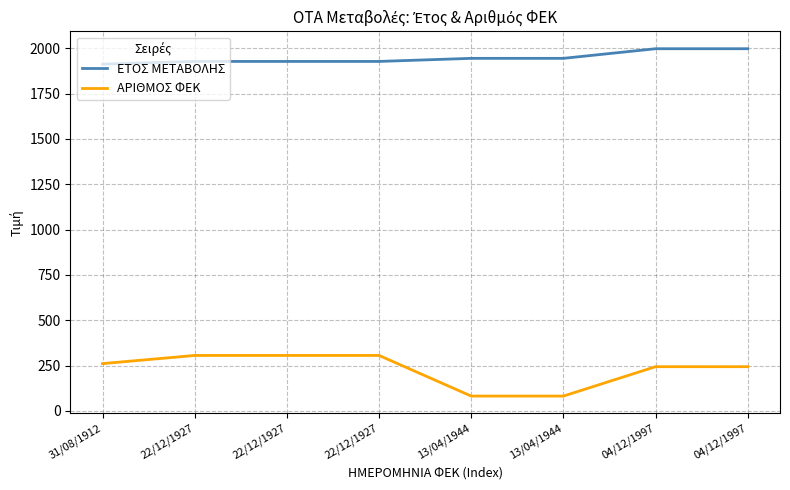

How many lines are shown in the chart?

2